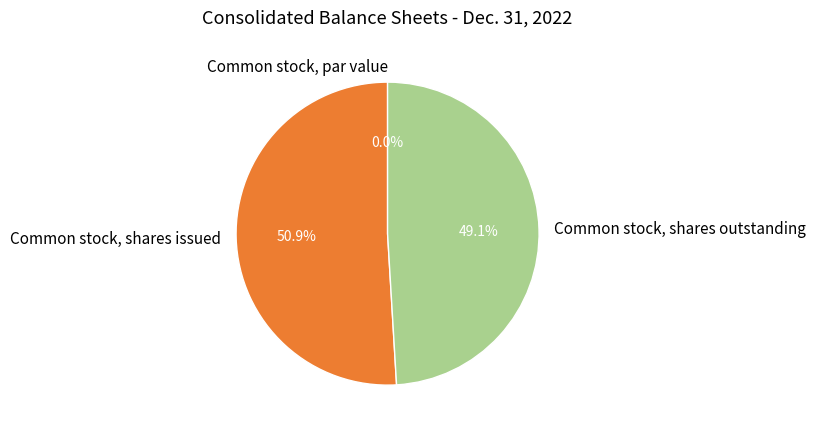

Combined, what portion of the pie is Common stock, shares issued and Common stock, shares outstanding?

100.0%